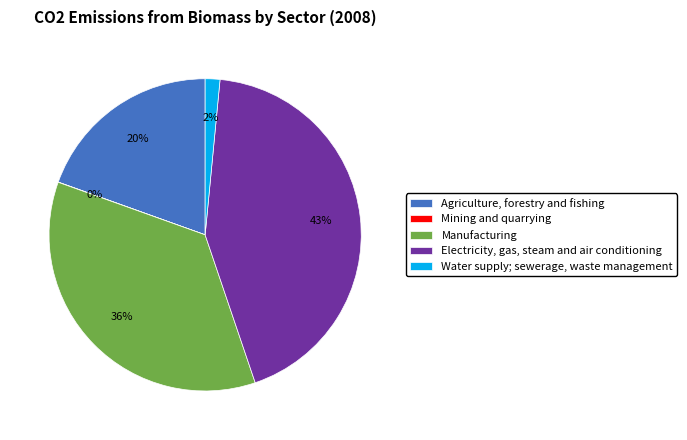

Is there any slice that represents more than half of the pie?

No